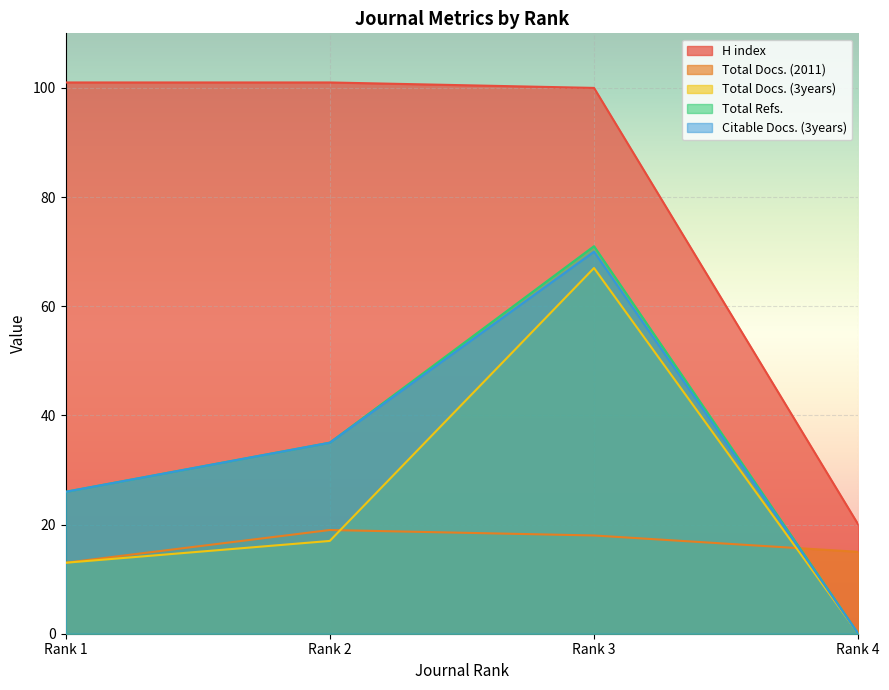

How many lines are shown in the chart?

5